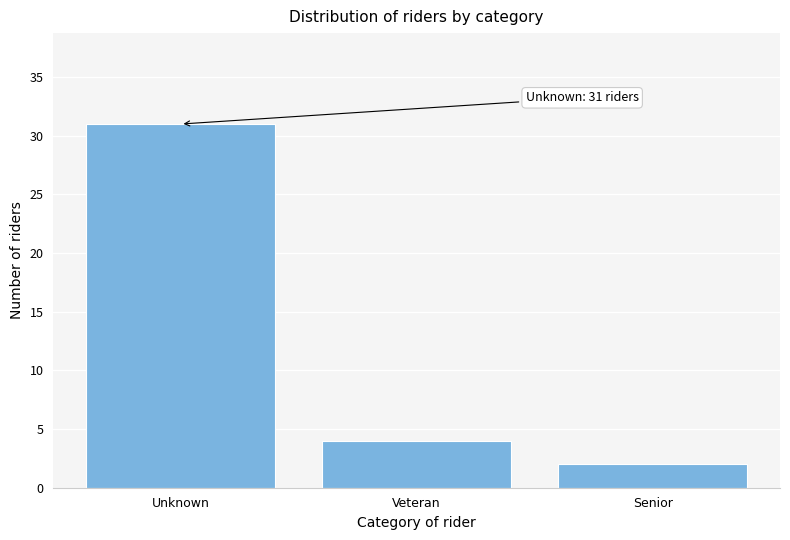

Reading left to right, what are all the values shown in this chart?

31	4	2